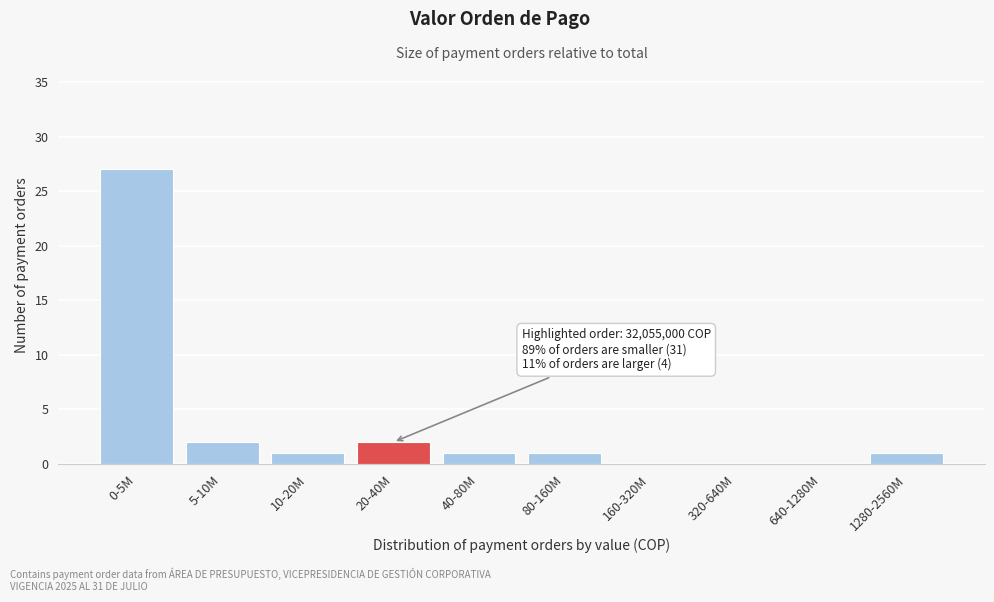

Reading right to left, list all the values displayed in this chart.

1280-2560M=1	640-1280M=0	320-640M=0	160-320M=0	80-160M=1	40-80M=1	20-40M=2	10-20M=1	5-10M=2	0-5M=27